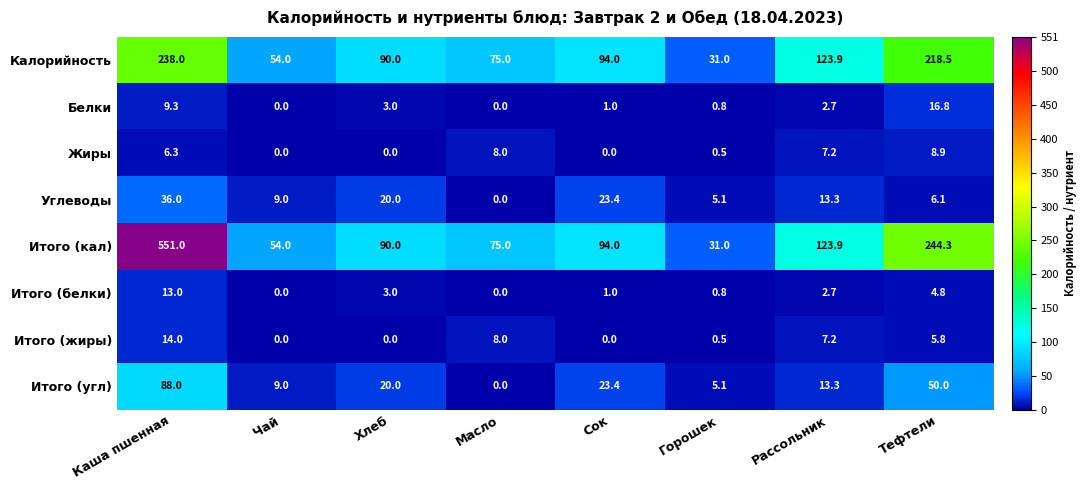

The Итого (кал) series shows 31.0 at Горошек. True or false?

True